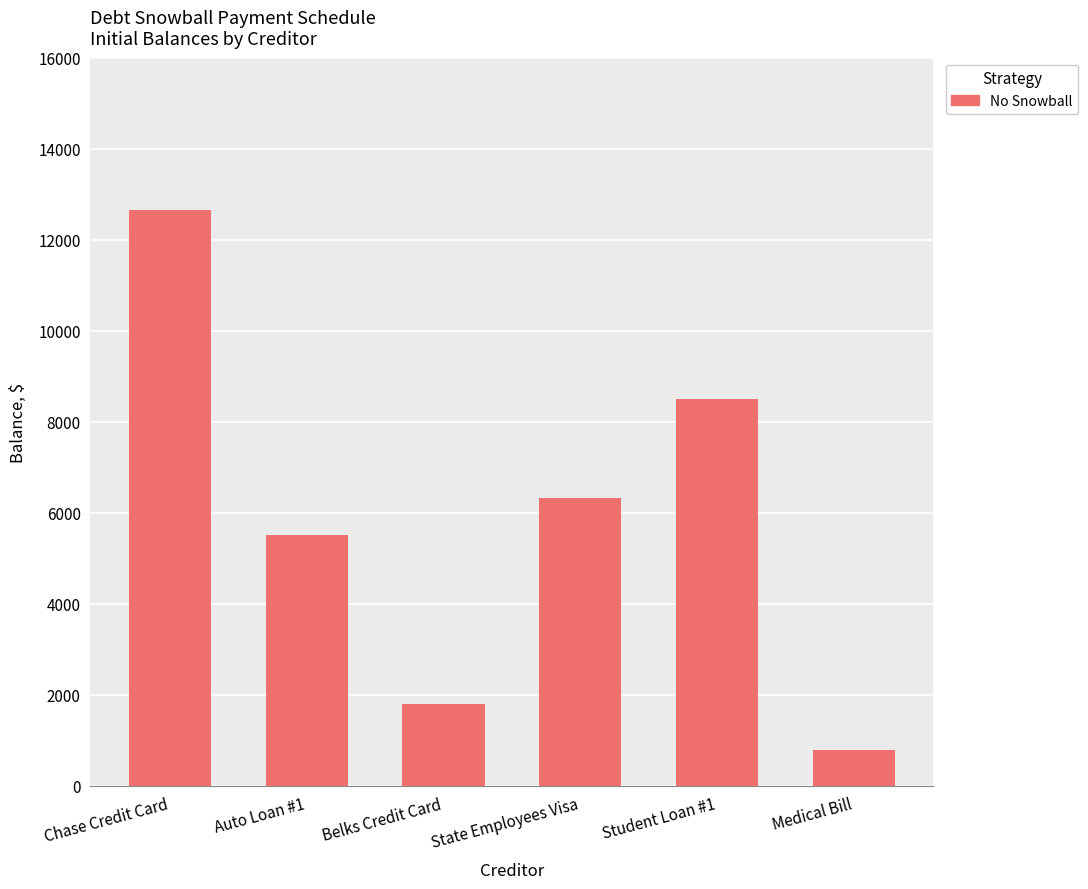

What is the greatest value displayed?

12650